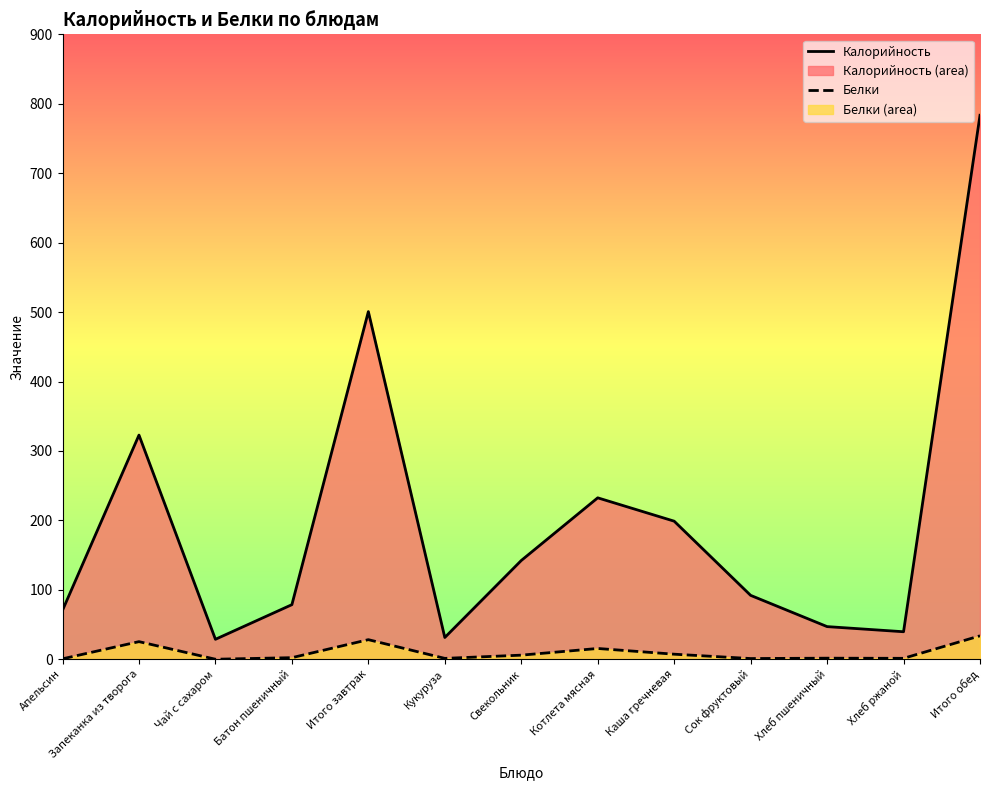

At which label does Белки reach its minimum?

Чай с сахаром